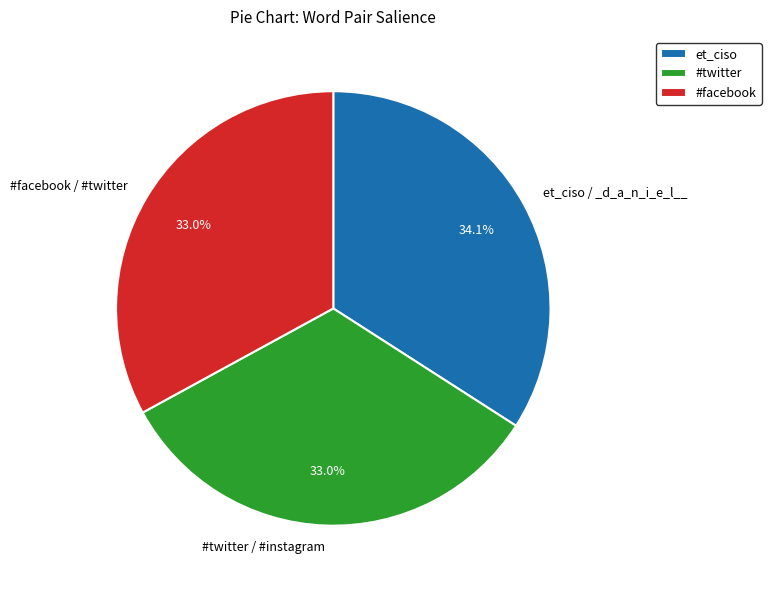

Does et_ciso / _d_a_n_i_e_l__ represent more than half of the total?

No